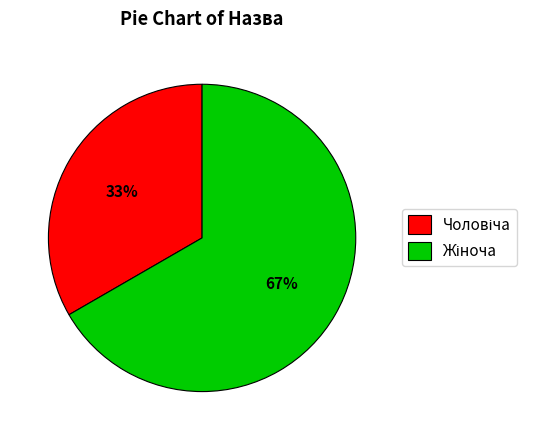

Is there any slice that represents more than half of the pie?

Yes